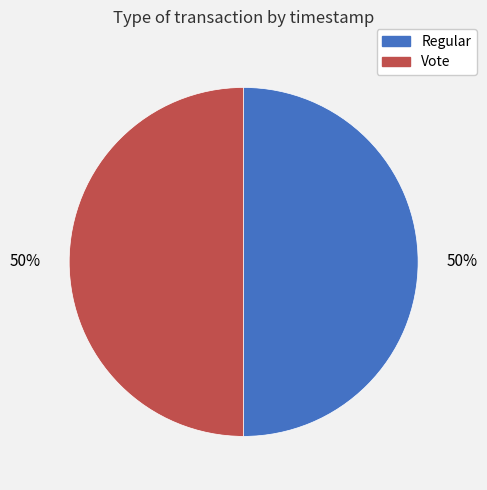

Do Regular and Vote together represent more than half of the pie?

Yes